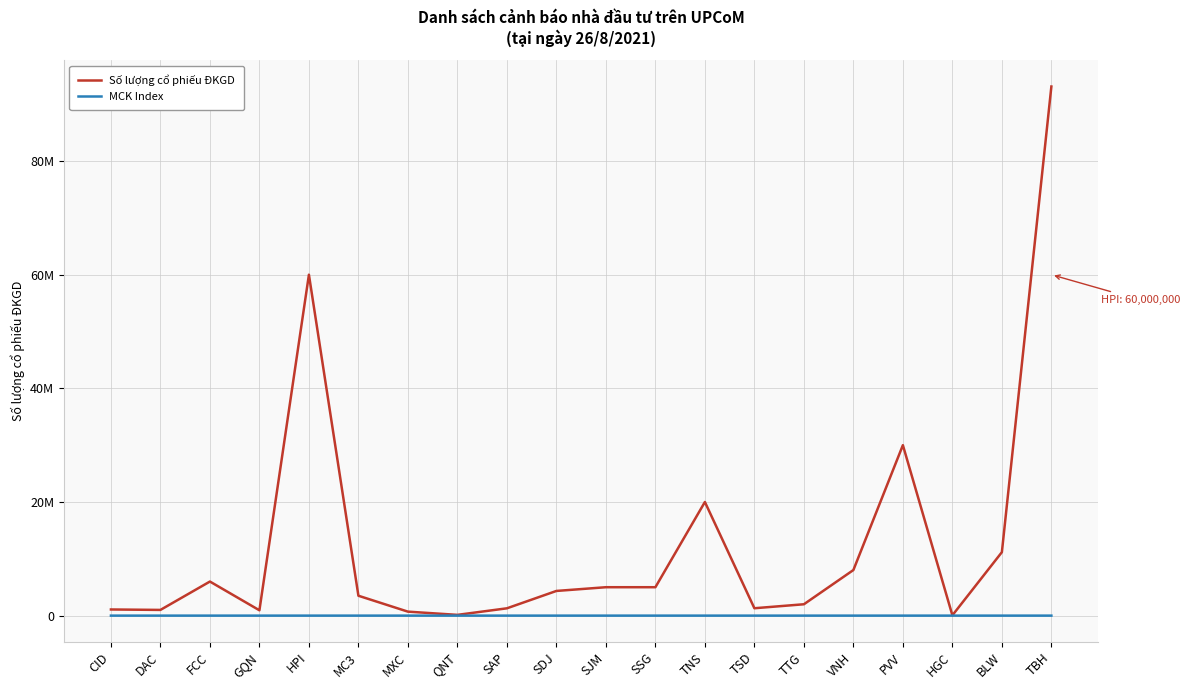

Does the chart have visible grid lines?

Yes